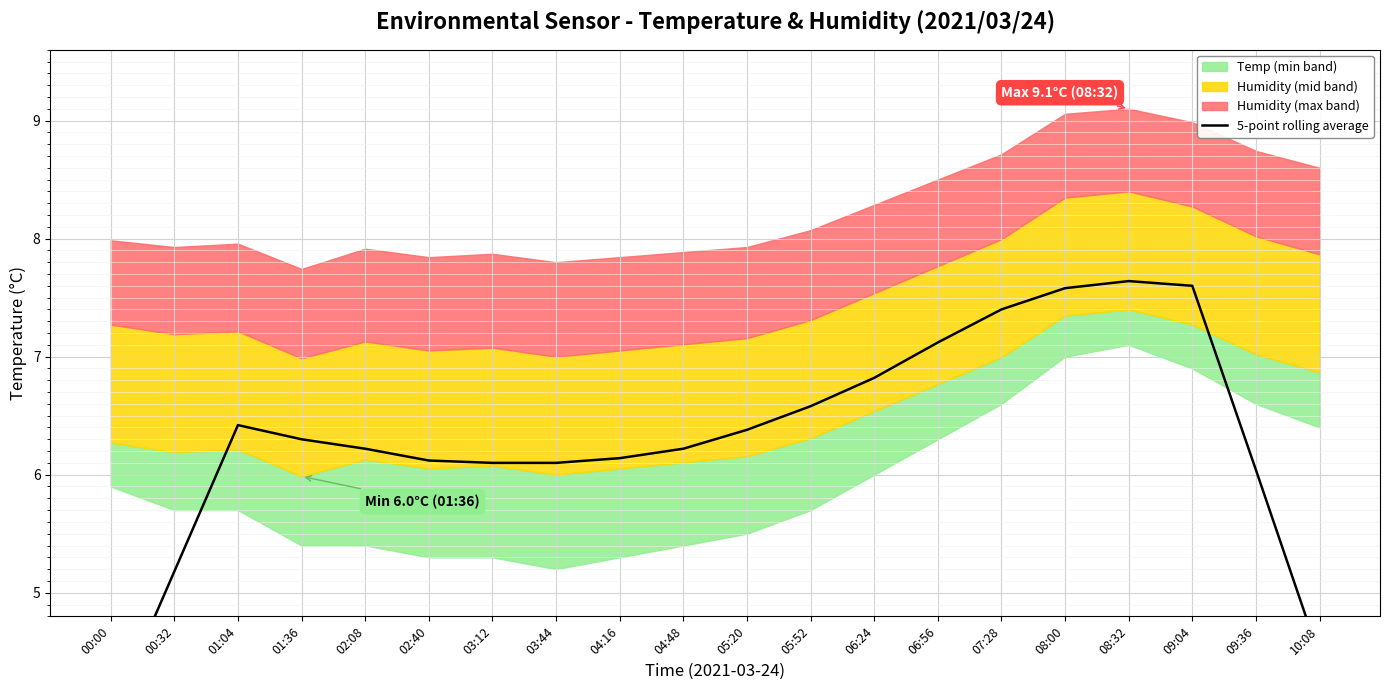

What is the difference between the second highest and minimum values?

3.7